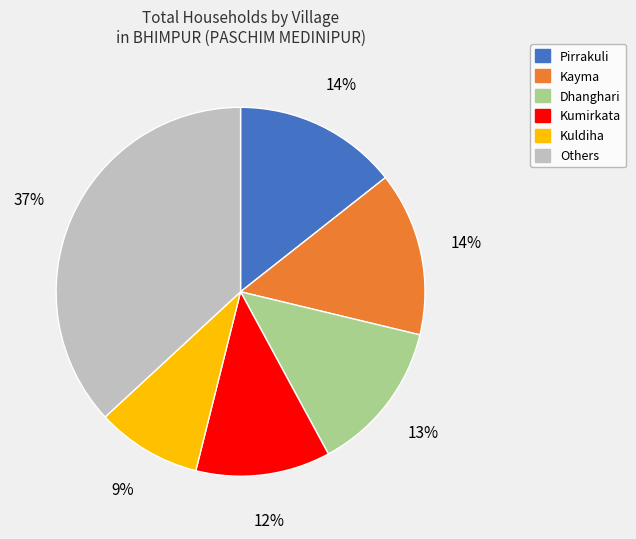

To the nearest percent, what is the average slice percentage?

17%